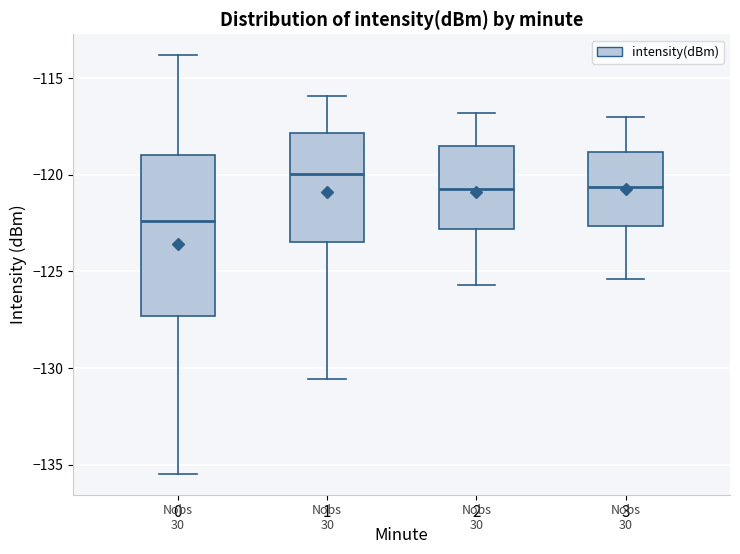

Reading left to right, transcribe this box plot: for each box, give where its median line is, the range the box spans, and where its two whiskers end, as read against the y-axis. The values are not printed on the chart, so give them approximately, as read against the axis.

0: median -122.5, box -127.5 to -119.0, whiskers -135.5 to -114.0
1: median -120.0, box -123.5 to -118.0, whiskers -130.5 to -116.0
2: median -120.5, box -123.0 to -118.5, whiskers -125.5 to -117.0
3: median -120.5, box -122.5 to -119.0, whiskers -125.5 to -117.0